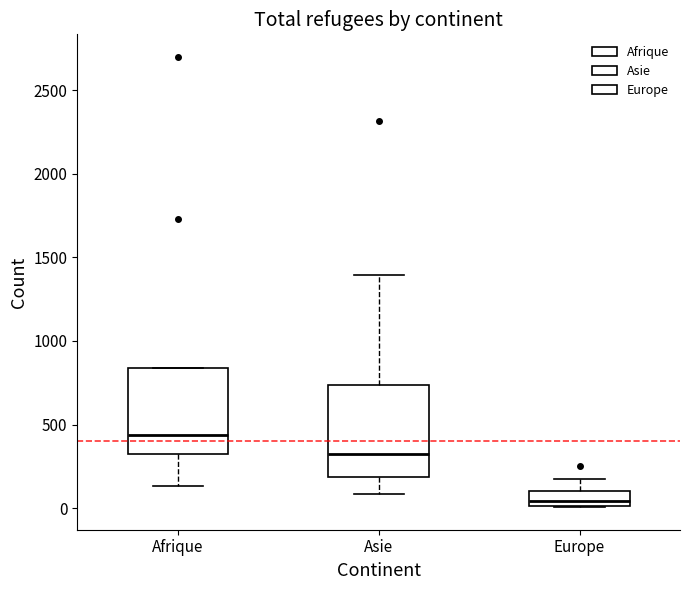

Reading left to right, read every box against the y-axis: the position of its median line, the range the box covers, and the ends of its whiskers. The values are not printed on the chart, so give them approximately, as read against the axis.

Afrique: median 450, box 300 to 850, whiskers 150 to 850
Asie: median 350, box 200 to 750, whiskers 100 to 1400
Europe: median 50, box 0 to 100, whiskers 0 to 150